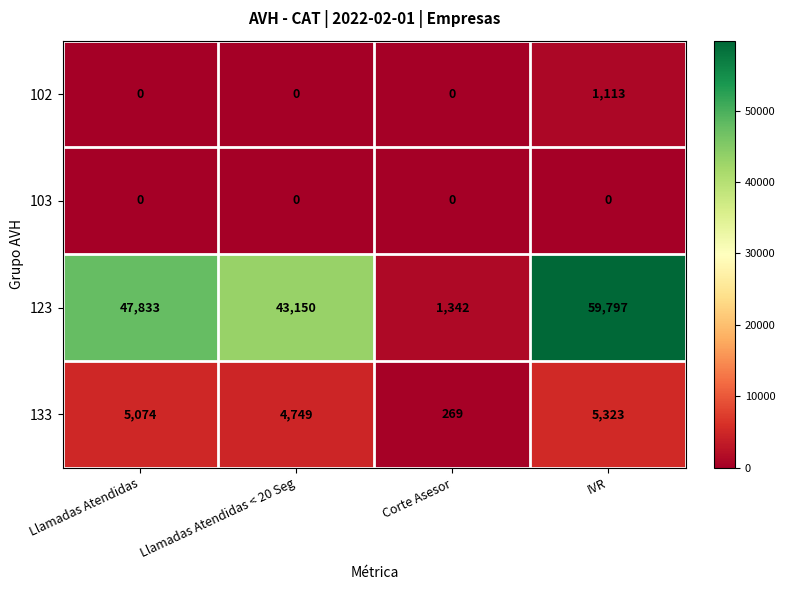

Reading left to right, what are all the values shown in this chart?

102: 0	0	0	1113
103: 0	0	0	0
123: 47833	43150	1342	59797
133: 5074	4749	269	5323